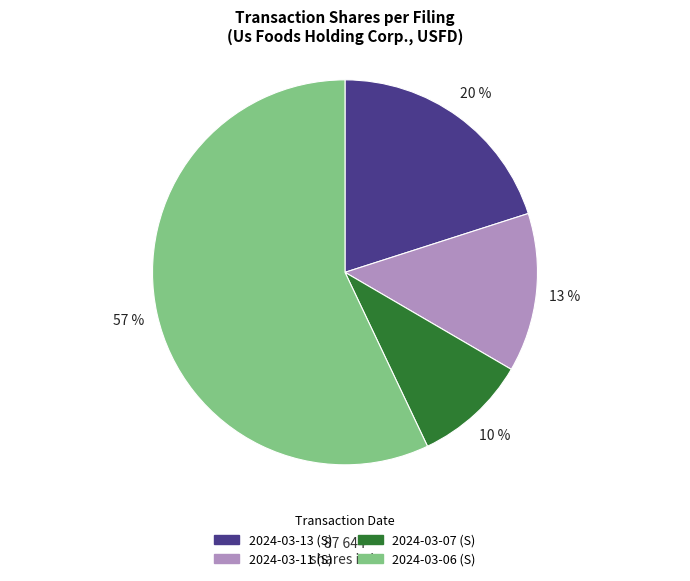

To the nearest percent, what is the average slice percentage?

25%